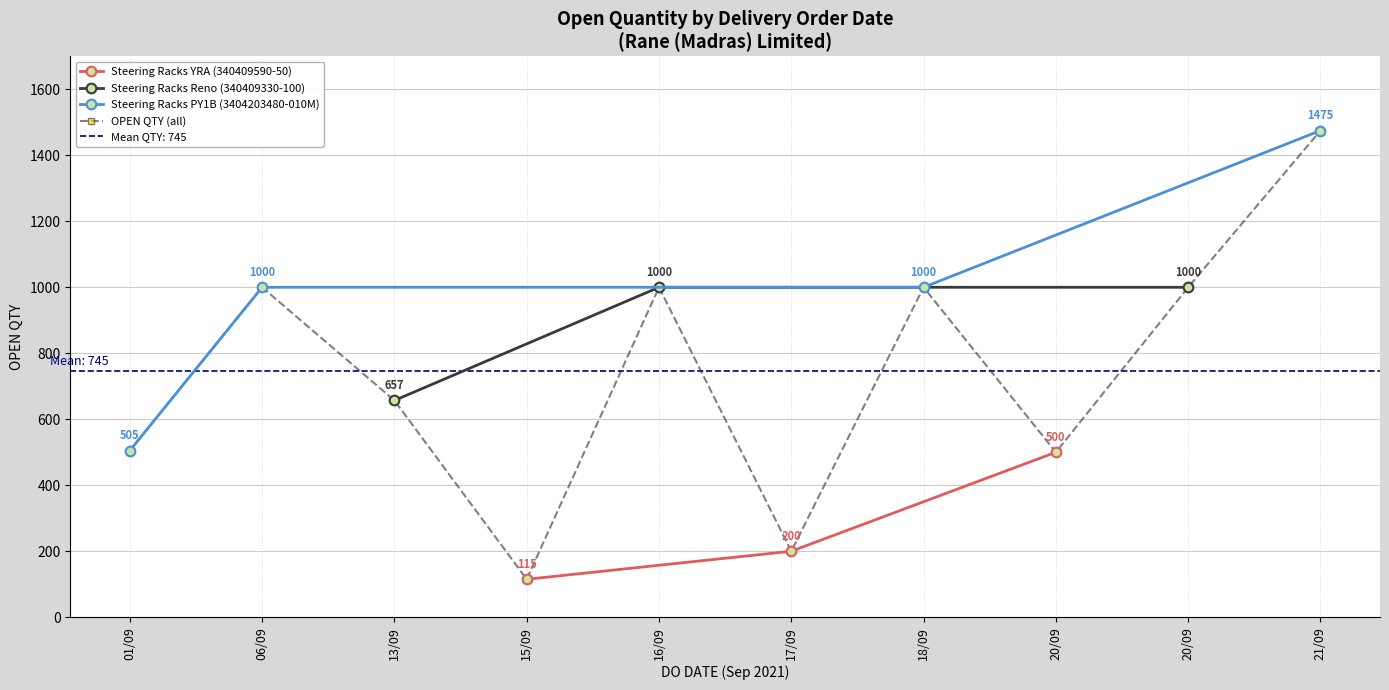

What is the smallest value displayed?

115